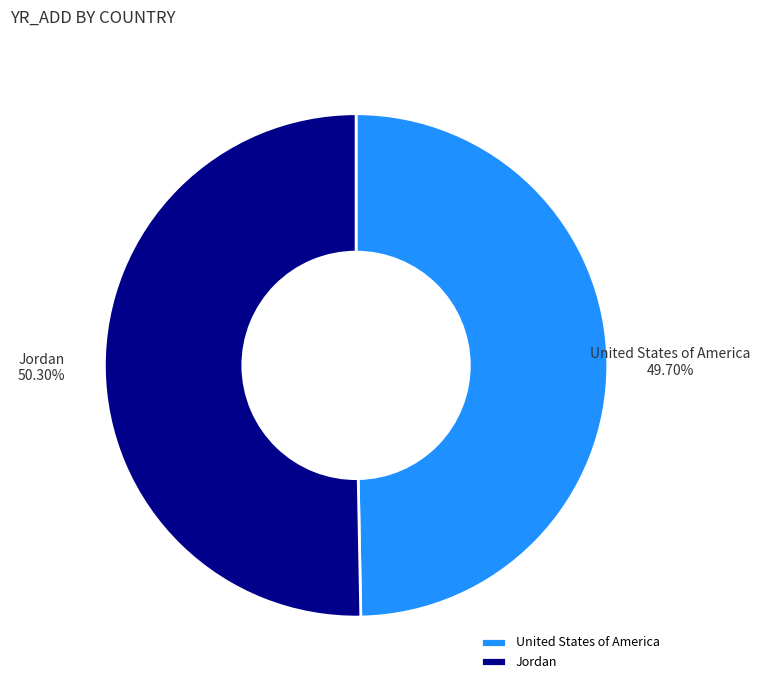

Do United States of America and Jordan together represent more than half of the pie?

Yes